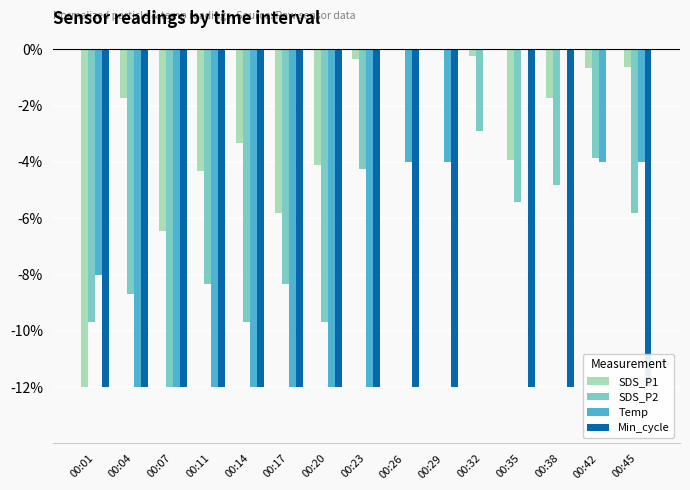

The value of Temp at 00:20 is -12.0. True or false?

True